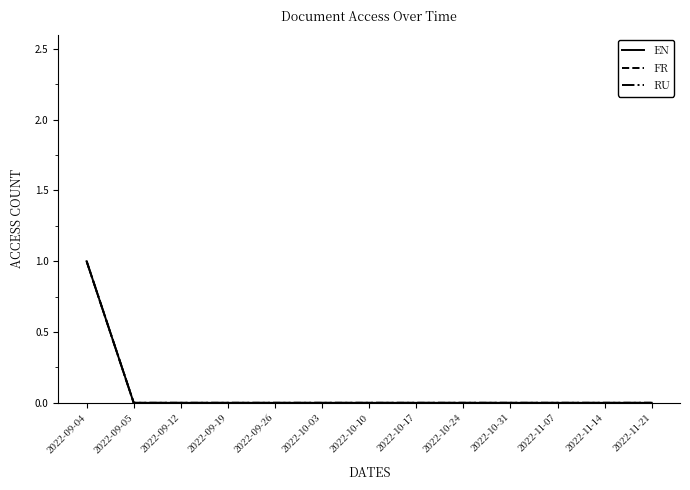

True or false: FR has more than 1 points higher than both neighbors.

False